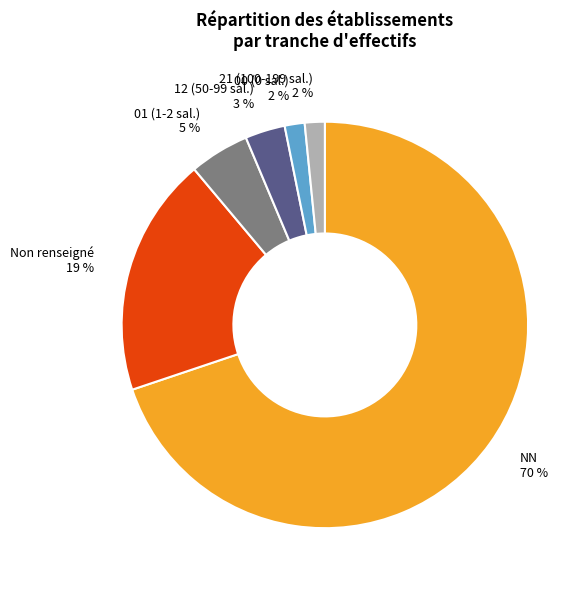

Is the sum of 12 (50-99 sal.) 3 % and 21 (100-199 sal.) 2 % greater than half?

No